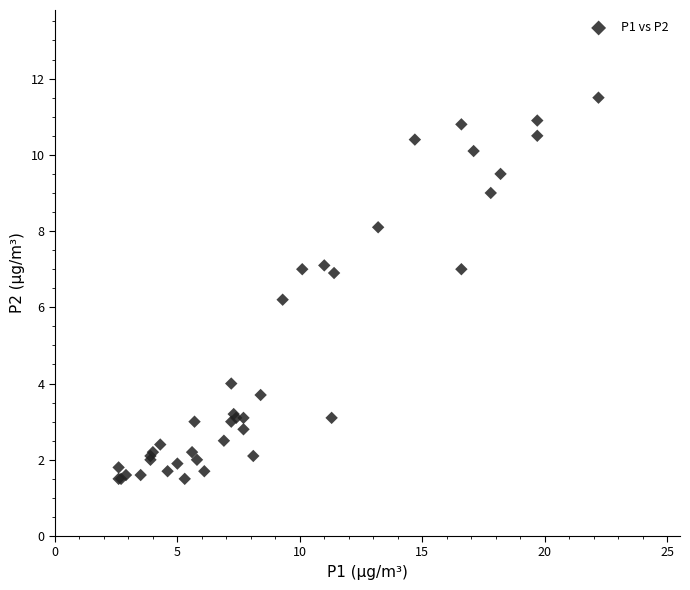

What Y value in the scatter plot is closest to 6?

6.2